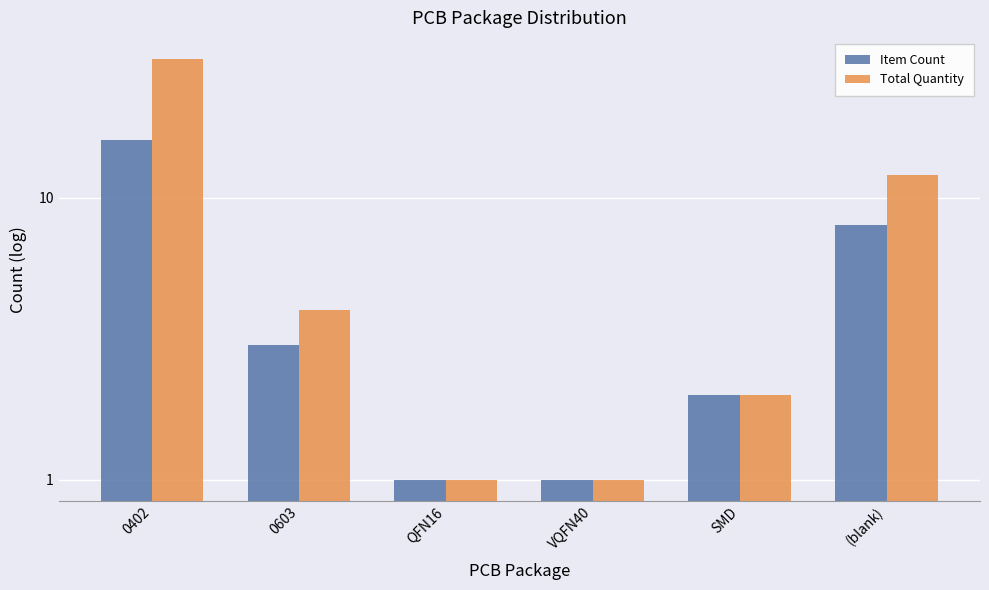

The value of Item Count at QFN16 is 2. True or false?

False